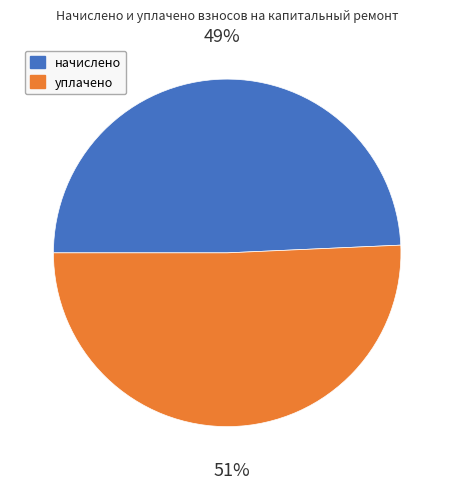

Is there any slice that represents more than half of the pie?

Yes